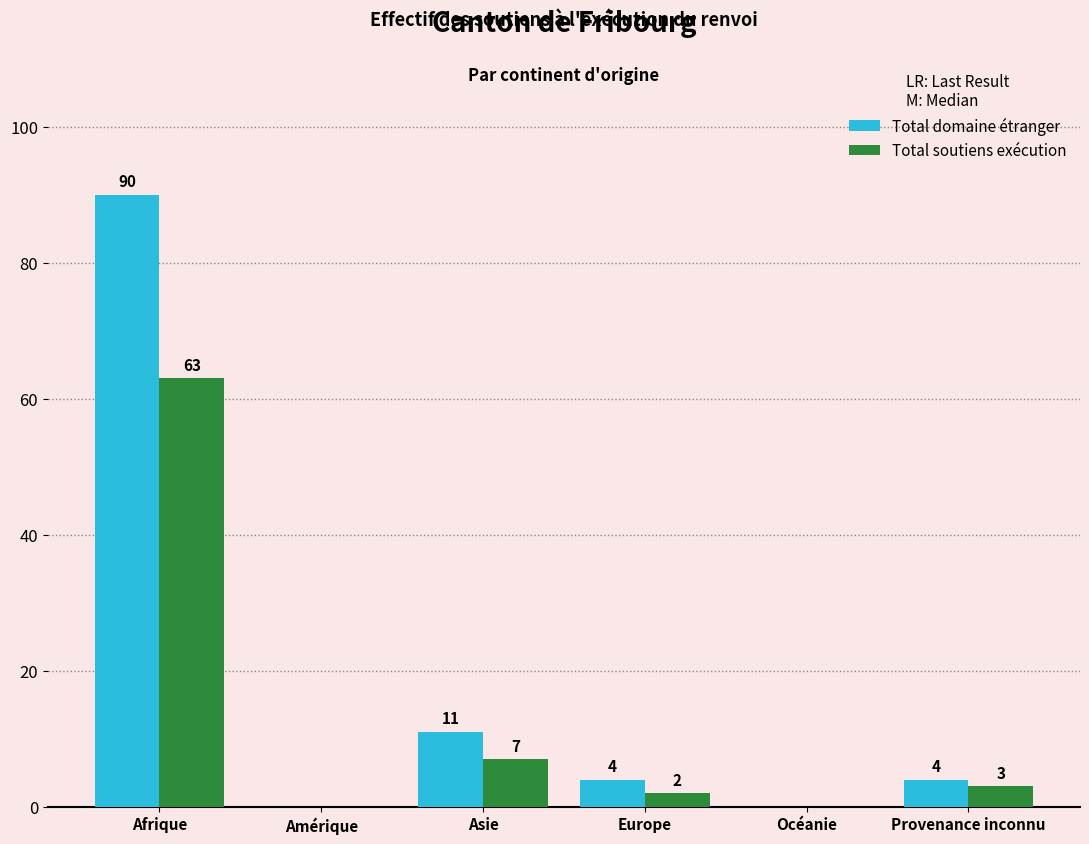

How many values in Total soutiens exécution are above zero?

4